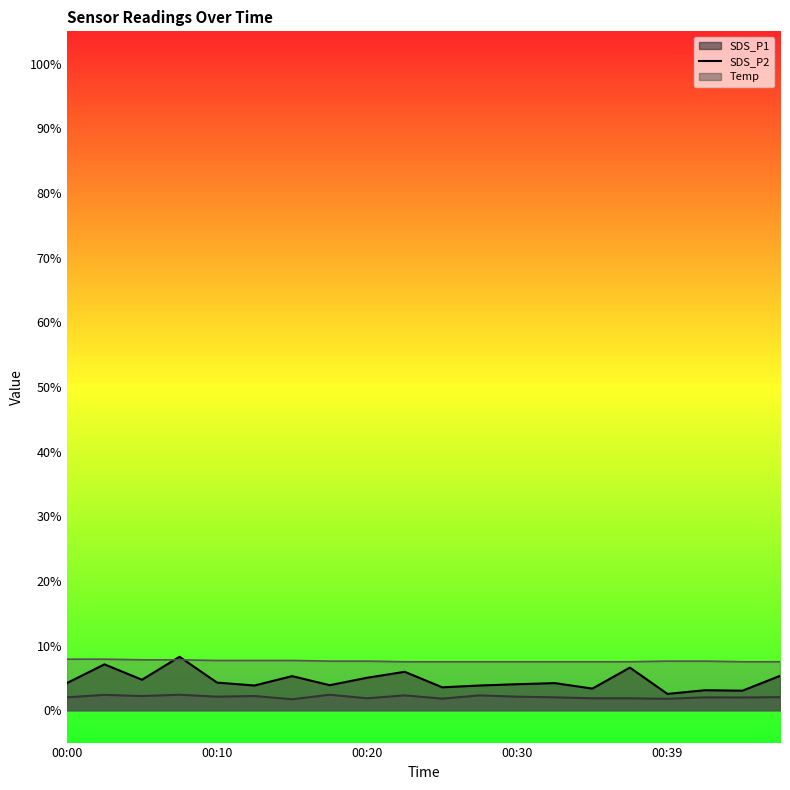

At how many categories does at least one series exceed 2?

20